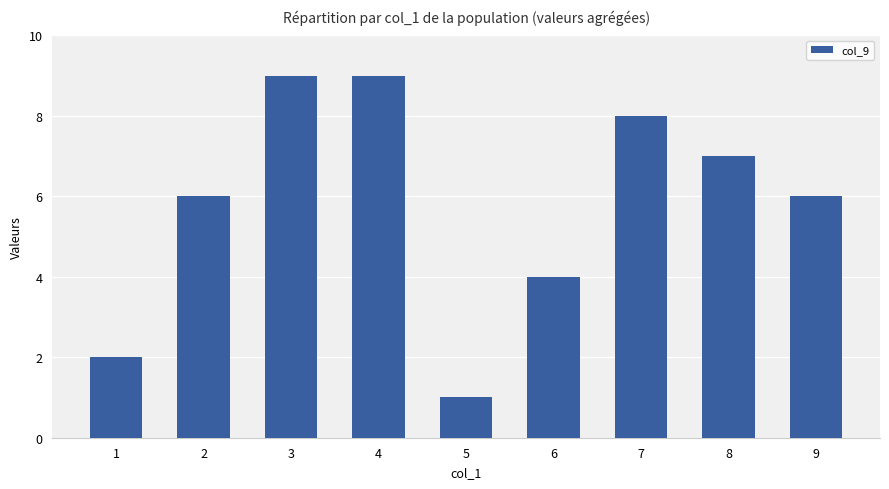

Reading left to right, what are all the values shown in this chart?

1=2	2=6	3=9	4=9	5=1	6=4	7=8	8=7	9=6